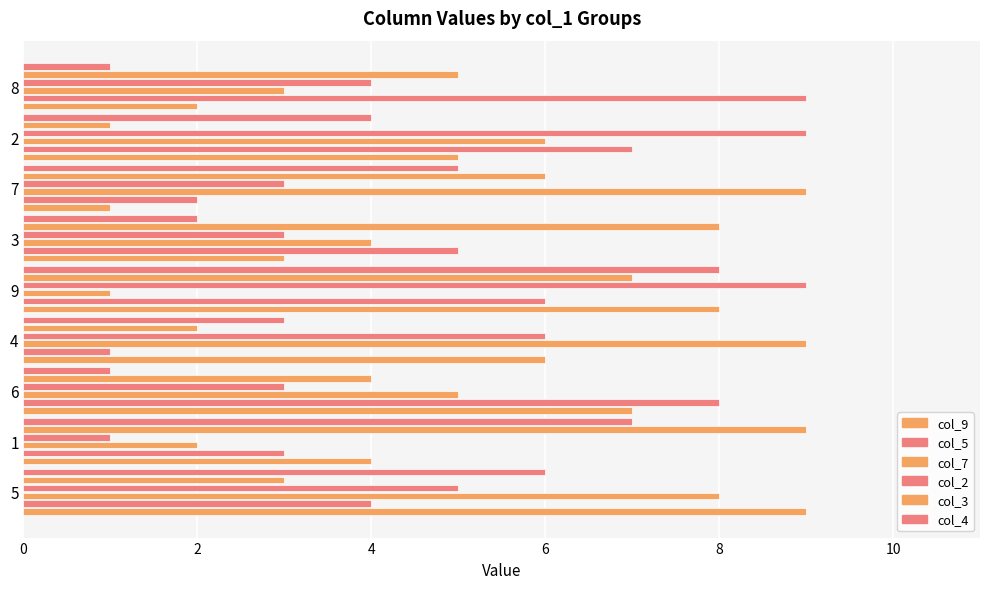

How many data points in col_9 are less than 5?

4